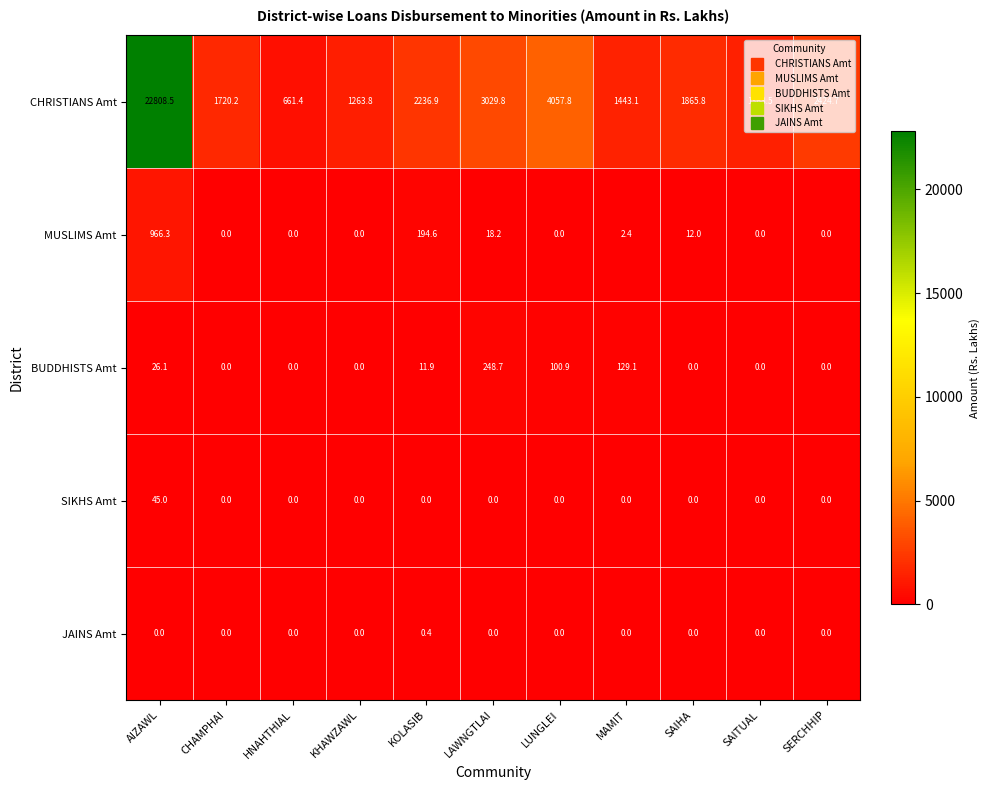

What is the difference between the highest and lowest values at MAMIT?

1443.1